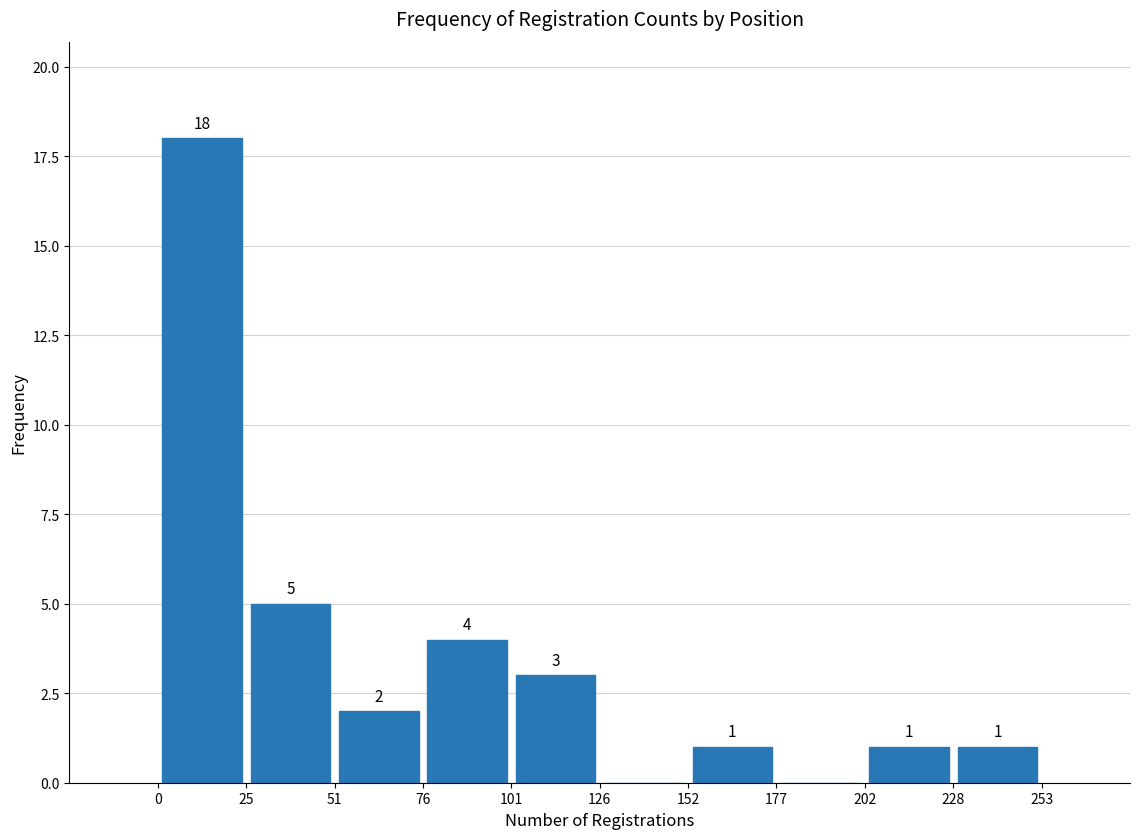

Over which range of the x-axis is the bar tallest?

0 to 25